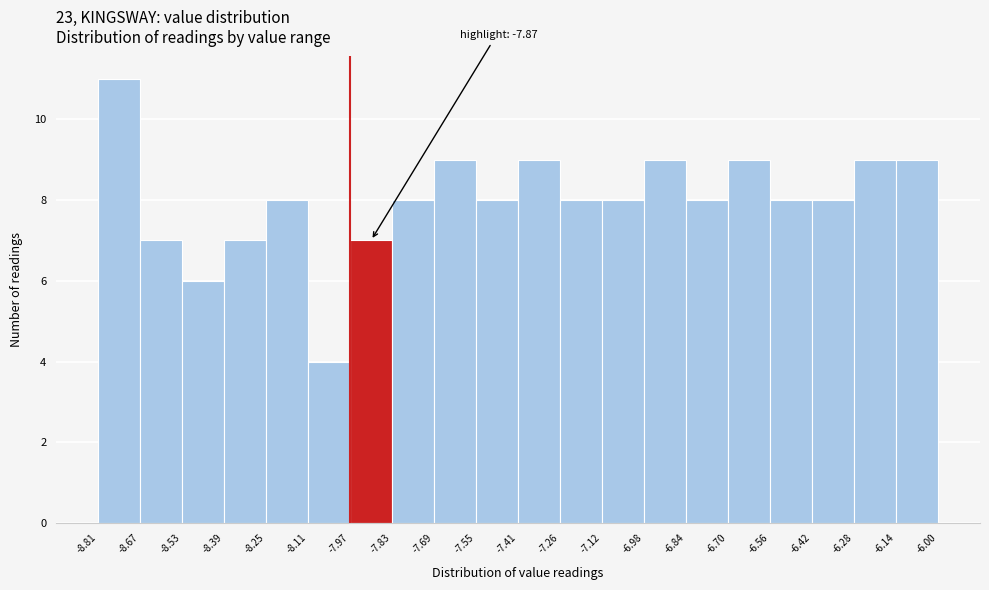

Over which range of the x-axis is the bar tallest?

-8.81 to -8.67